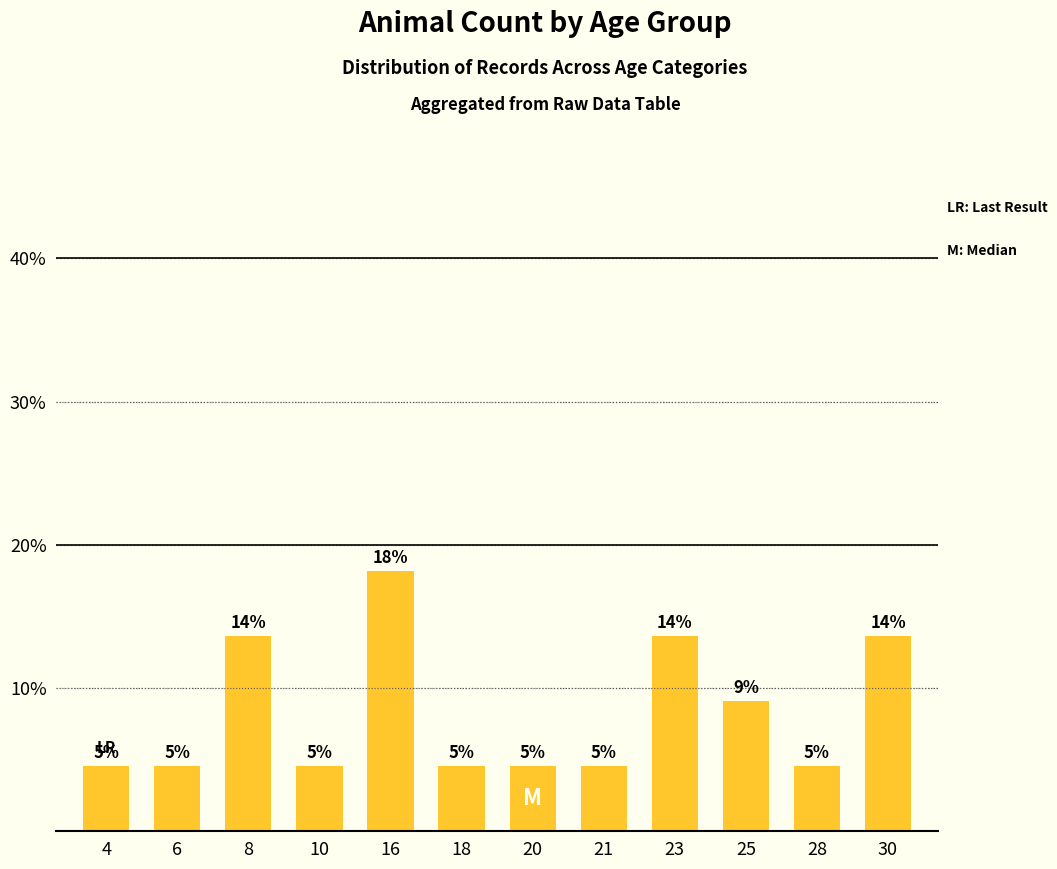

Are the bars horizontal?

No